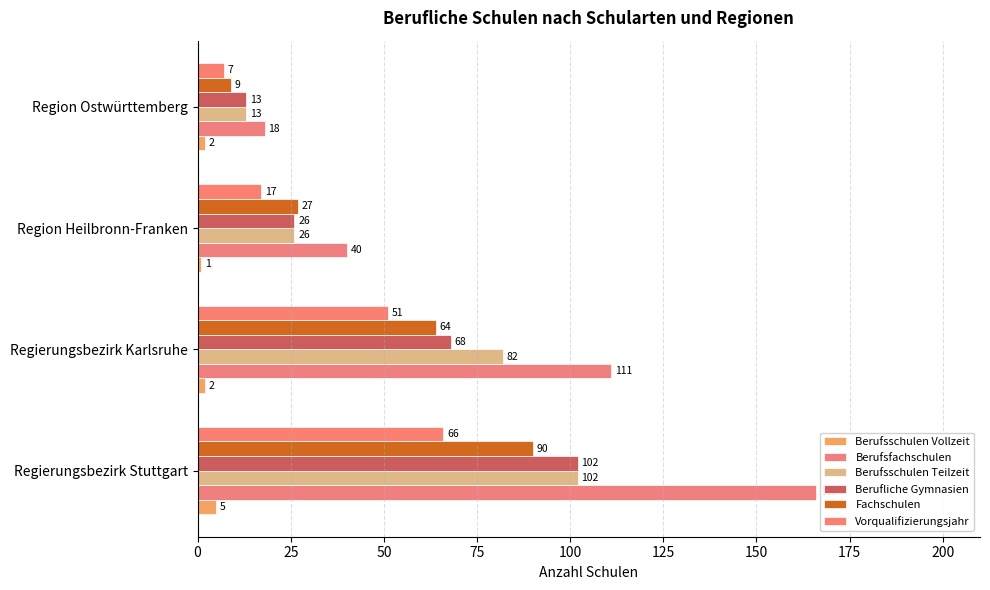

At which label is Berufsfachschulen closest to 92?

Regierungsbezirk Karlsruhe